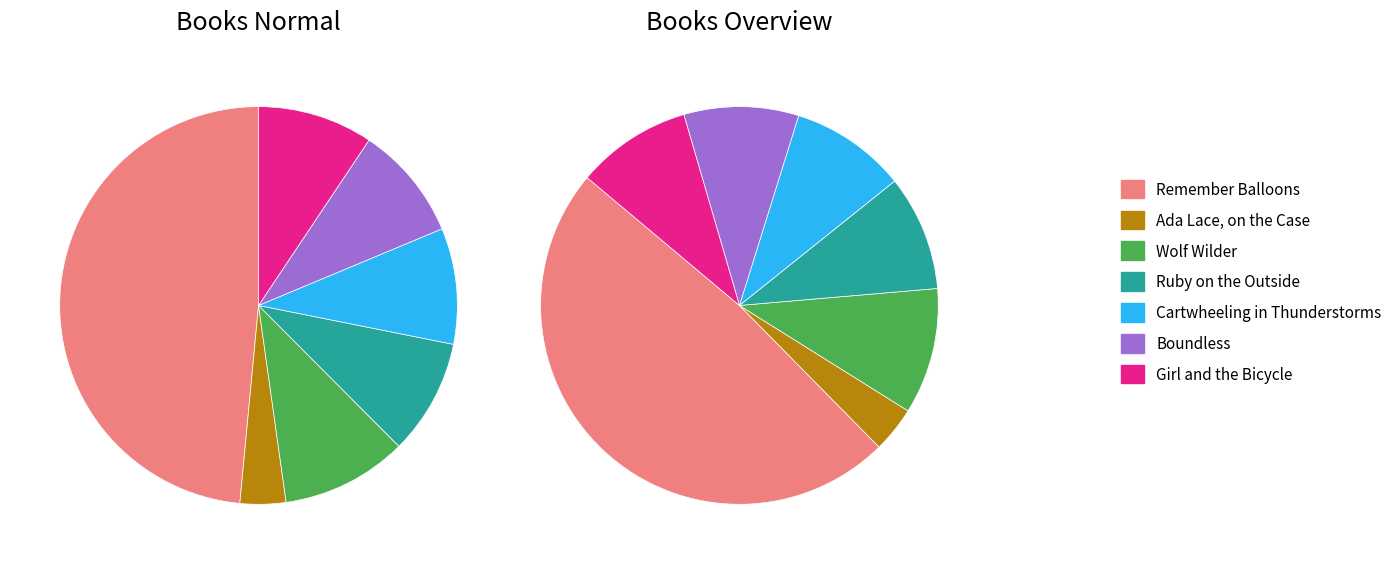

Does Remember Balloons account for over 50% of the chart?

No